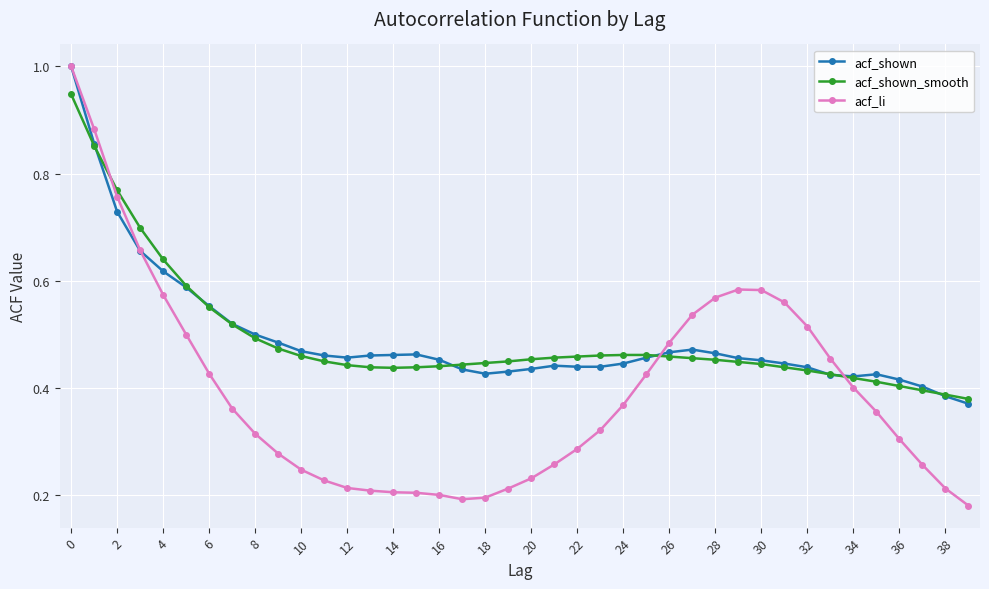

What is the greatest value displayed?

1.0